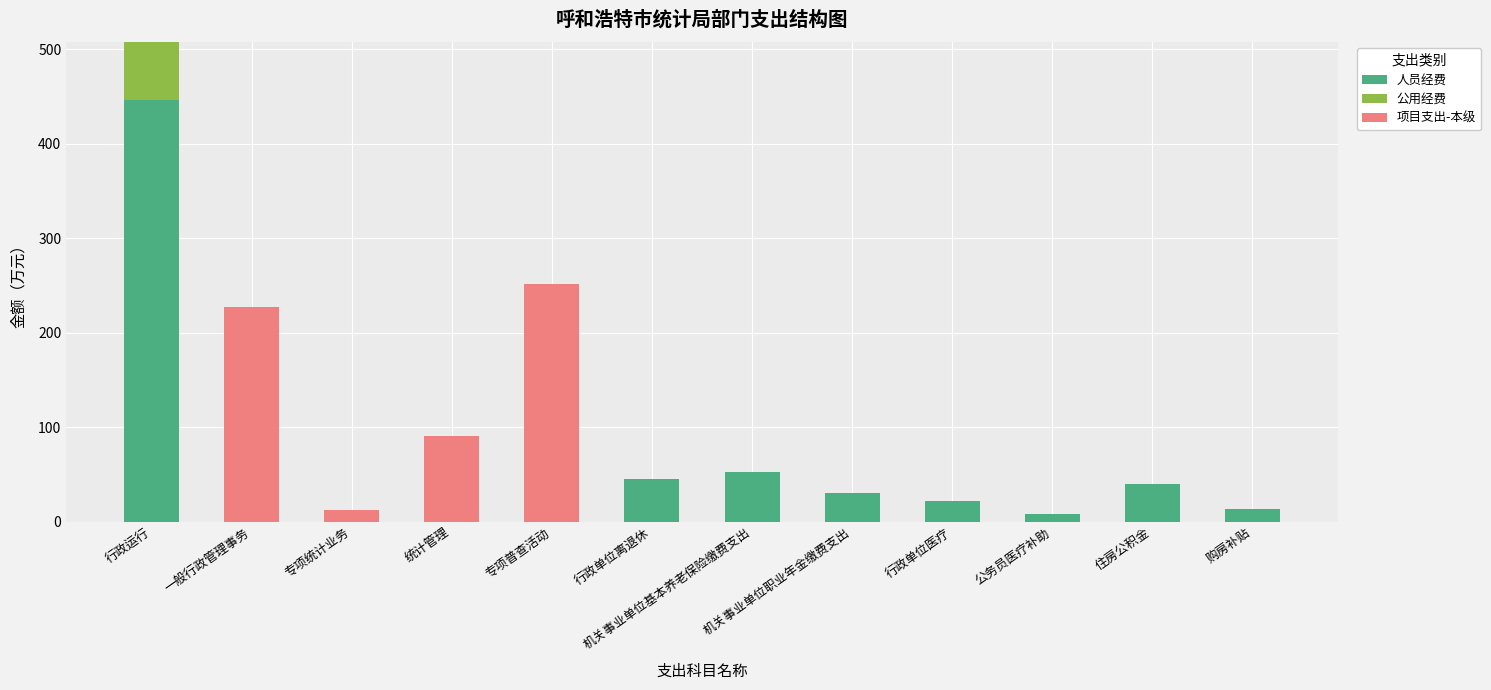

At which category is the sum across all series the highest?

行政运行